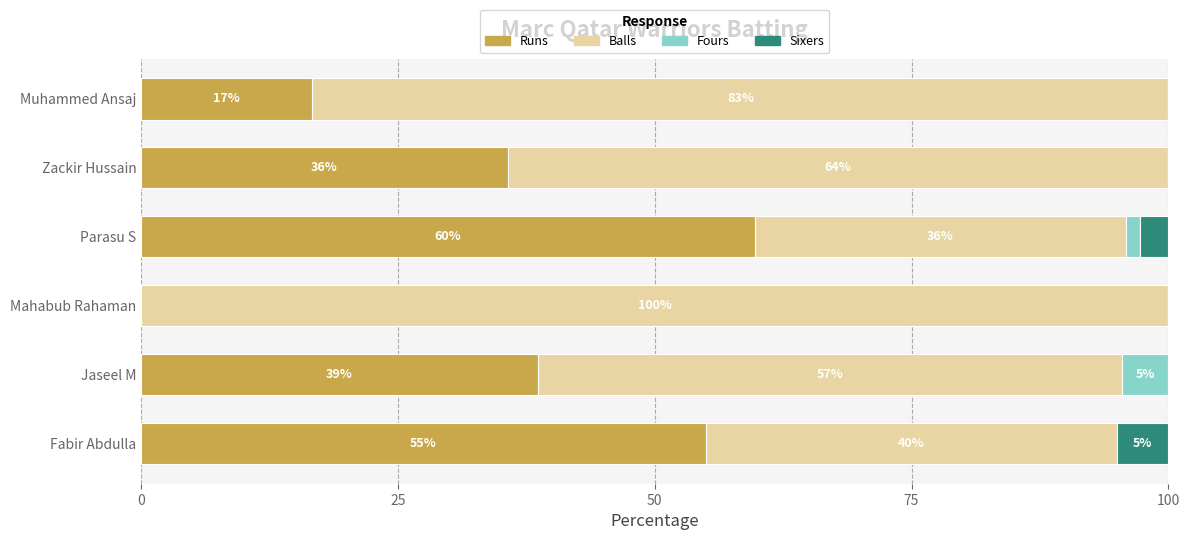

The Runs series shows 55.0 at Fabir Abdulla. True or false?

True